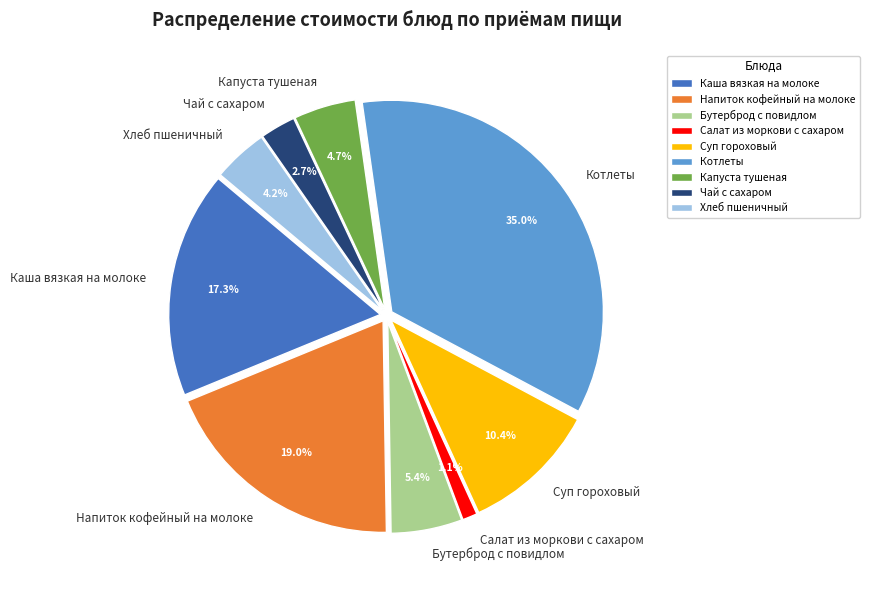

To the nearest percent, what portion does Напиток кофейный на молоке represent?

19%